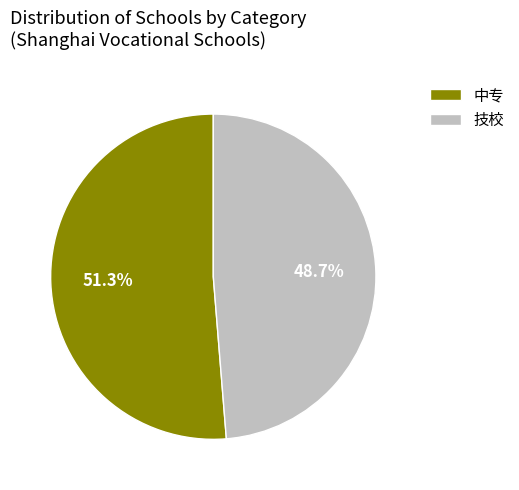

To the nearest percent, what is the average slice percentage?

50%